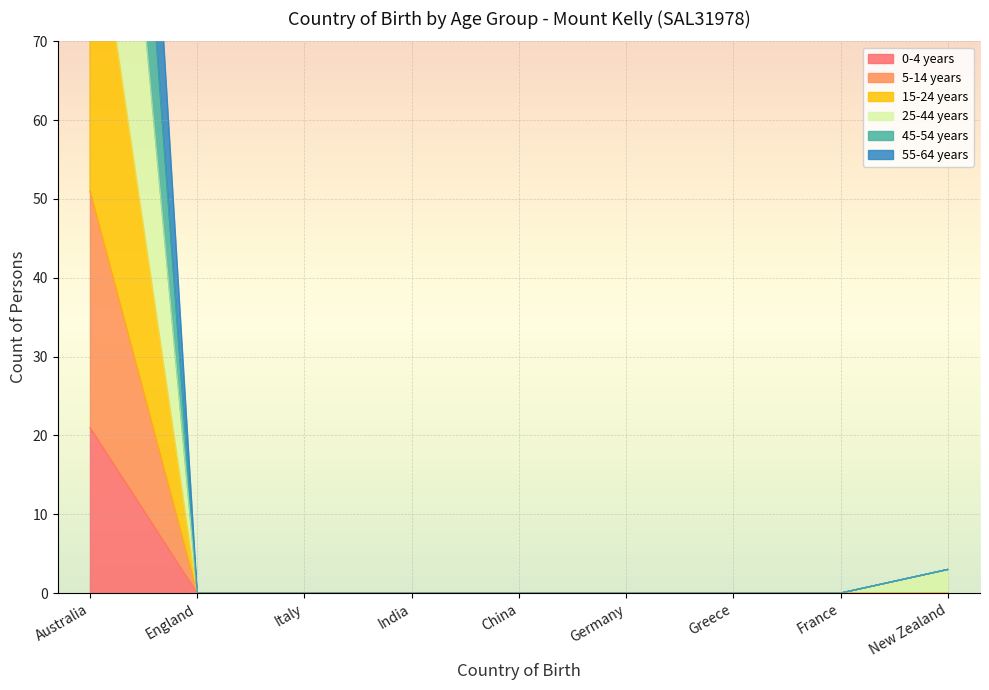

Is it true that 5-14 years equals -23 at India?

False